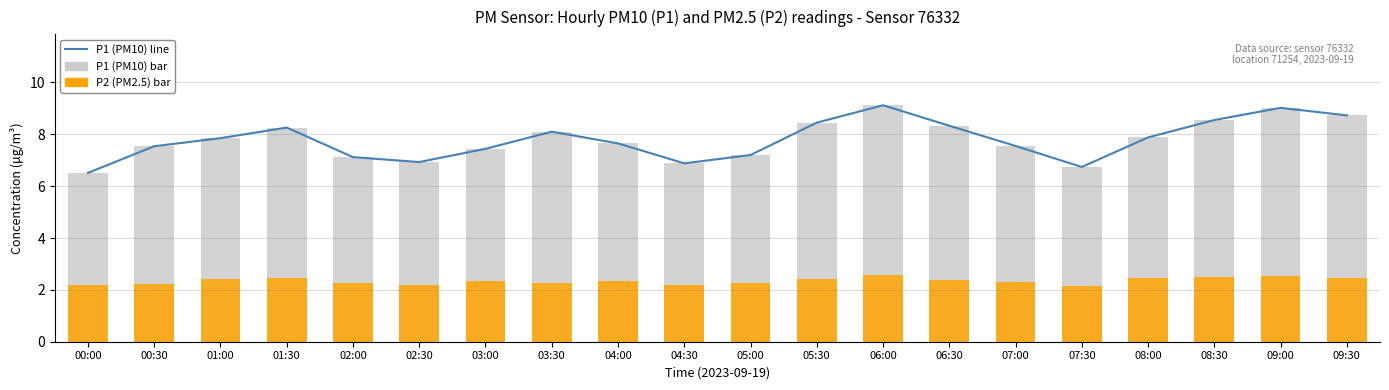

Reading right to left, transcribe all the data shown in this chart.

P1 Line (PM10): 09:30=8.7	09:00=9.0	08:30=8.6	08:00=7.9	07:30=6.7	07:00=7.5	06:30=8.3	06:00=9.1	05:30=8.4	05:00=7.2	04:30=6.9	04:00=7.7	03:30=8.1	03:00=7.4	02:30=6.9	02:00=7.1	01:30=8.3	01:00=7.8	00:30=7.5	00:00=6.5
P1 (PM10): 09:30=8.7	09:00=9.0	08:30=8.6	08:00=7.9	07:30=6.7	07:00=7.5	06:30=8.3	06:00=9.1	05:30=8.4	05:00=7.2	04:30=6.9	04:00=7.7	03:30=8.1	03:00=7.4	02:30=6.9	02:00=7.1	01:30=8.3	01:00=7.8	00:30=7.5	00:00=6.5
P2 (PM2.5): 09:30=2.5	09:00=2.5	08:30=2.5	08:00=2.5	07:30=2.1	07:00=2.3	06:30=2.4	06:00=2.6	05:30=2.4	05:00=2.3	04:30=2.2	04:00=2.4	03:30=2.3	03:00=2.3	02:30=2.2	02:00=2.2	01:30=2.5	01:00=2.4	00:30=2.2	00:00=2.2